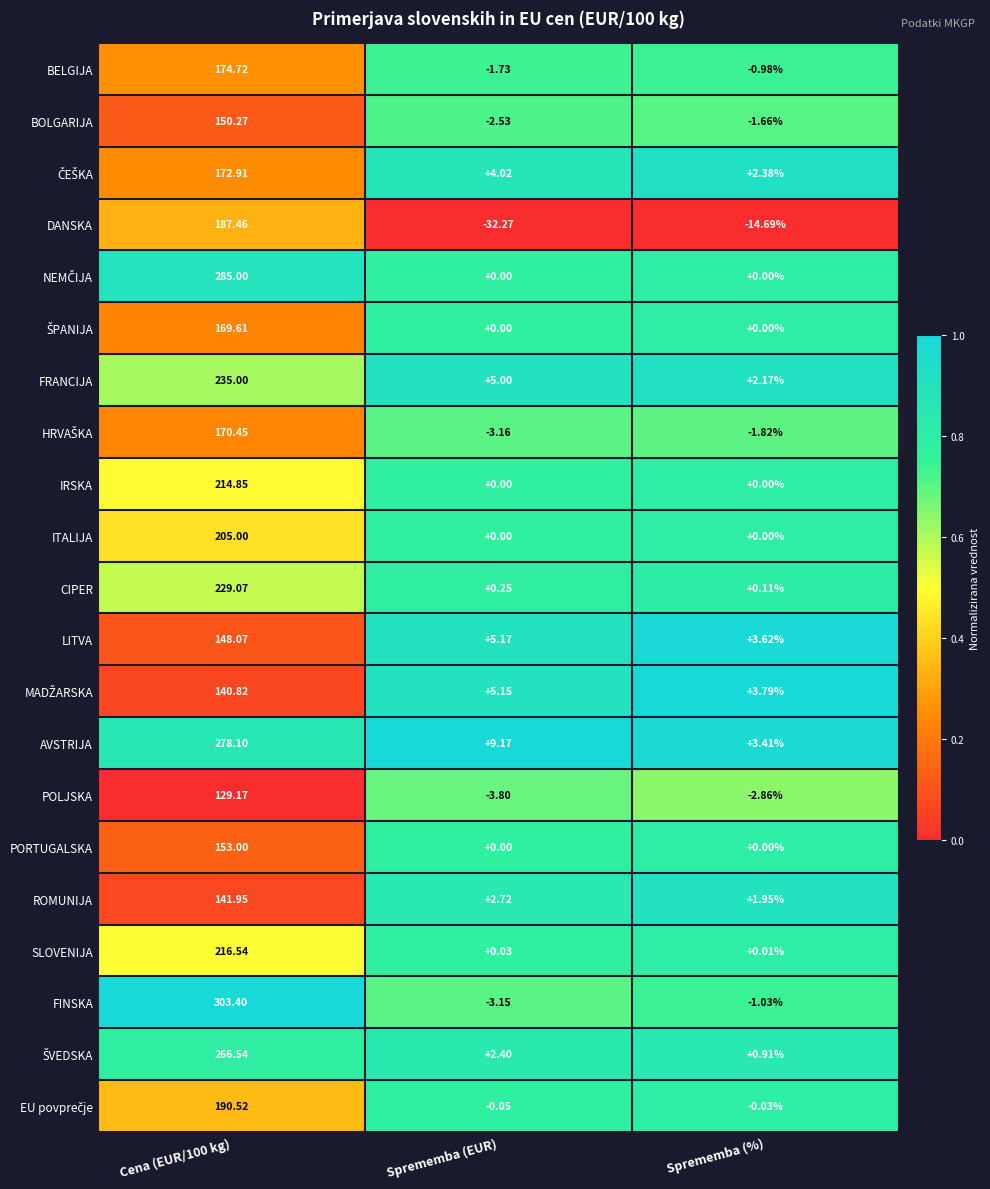

Between Sprememba (EUR) and Sprememba (%), which series saw the biggest shift?

DANSKA